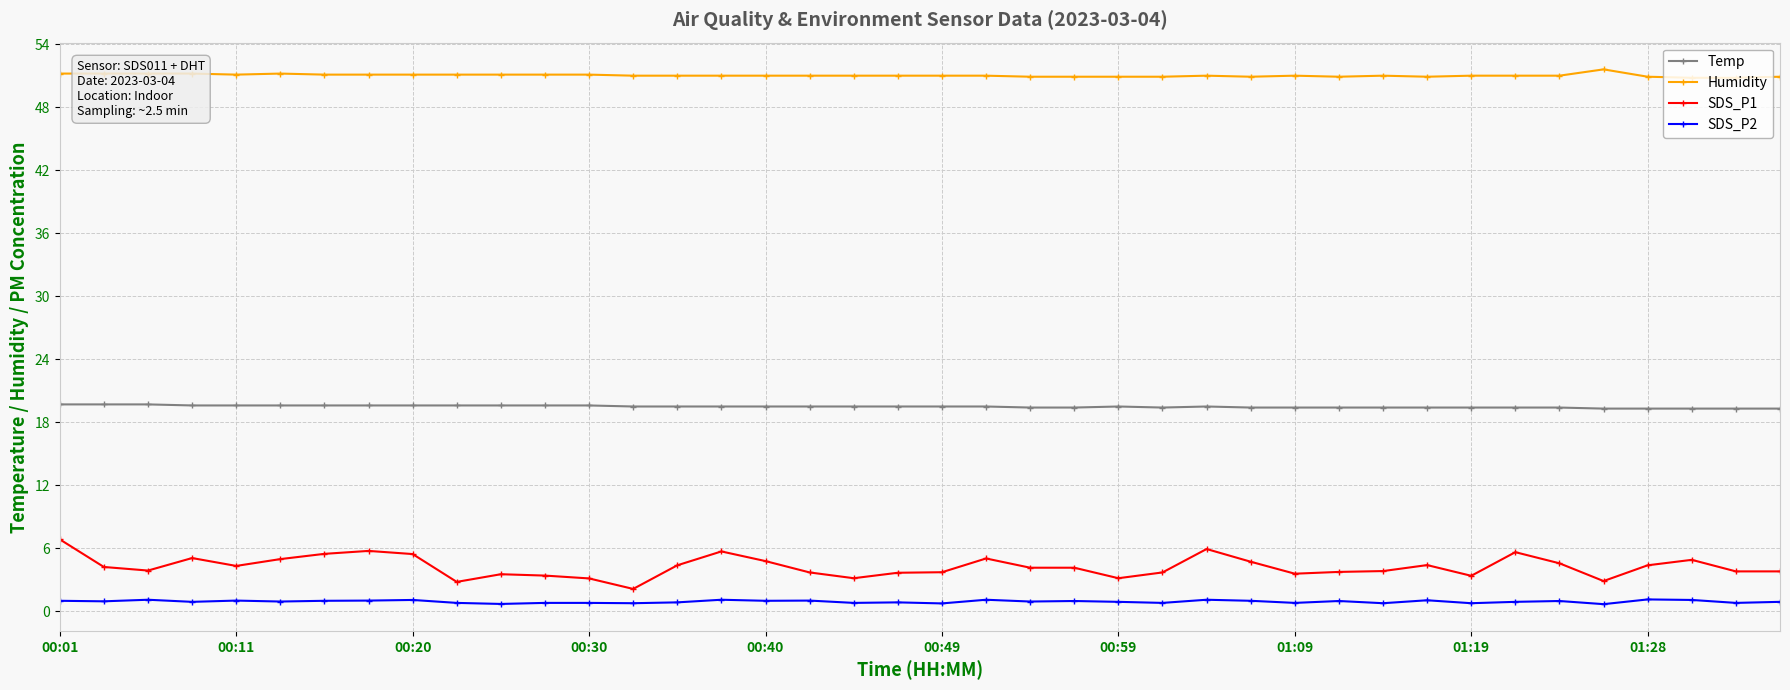

What is the value of the Humidity point at the 14th from the left?

51.0